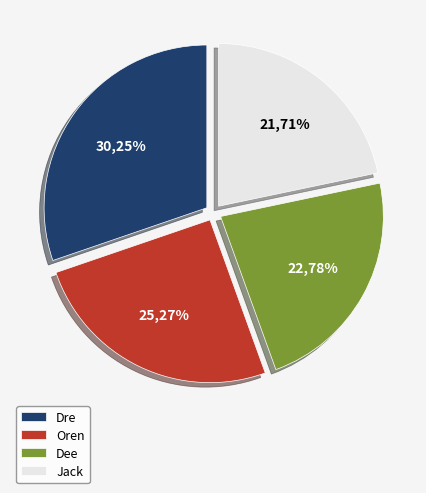

Does any single category account for the majority?

No